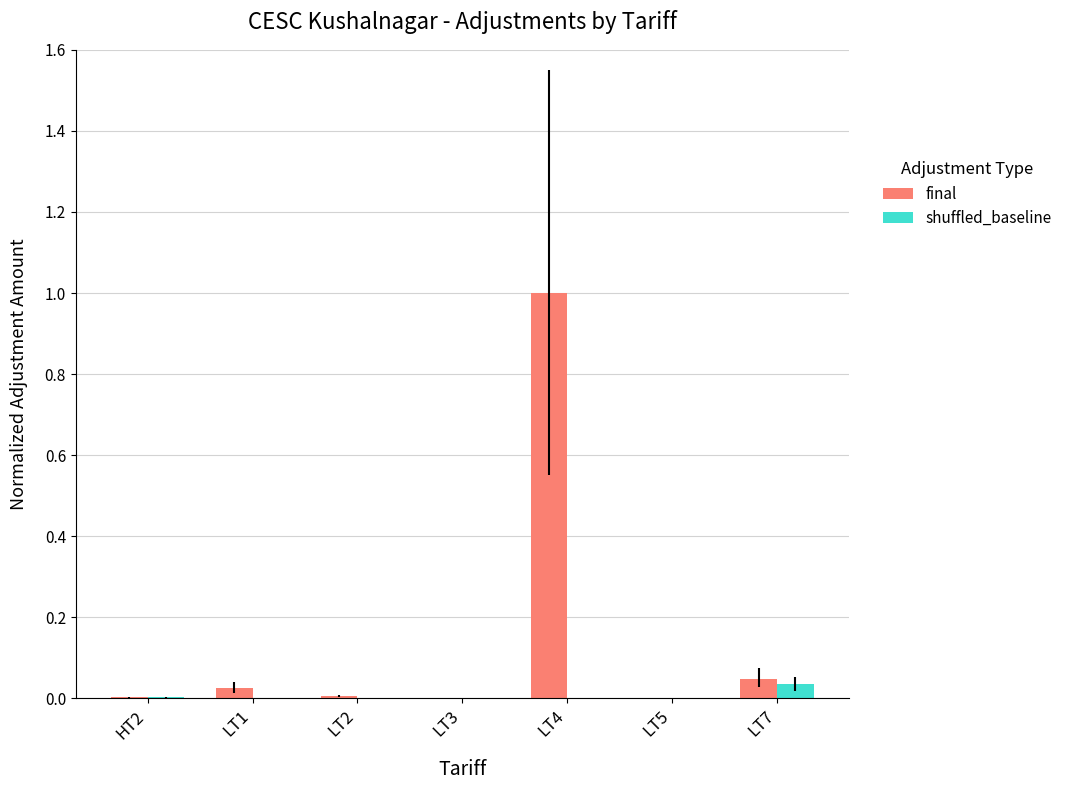

Is the value of final at HT2 greater than the value of shuffled_baseline at LT7?

No